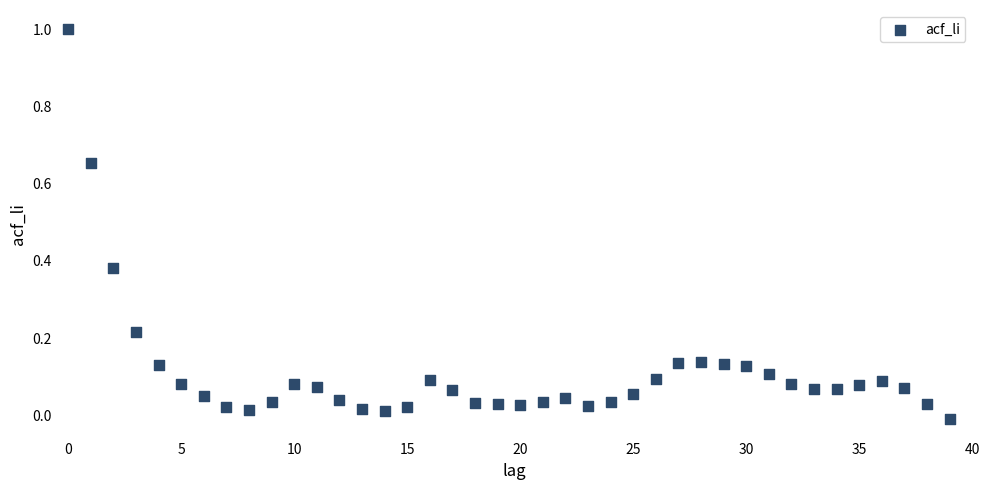

What is the range of Y values (max minus min)?

1.0